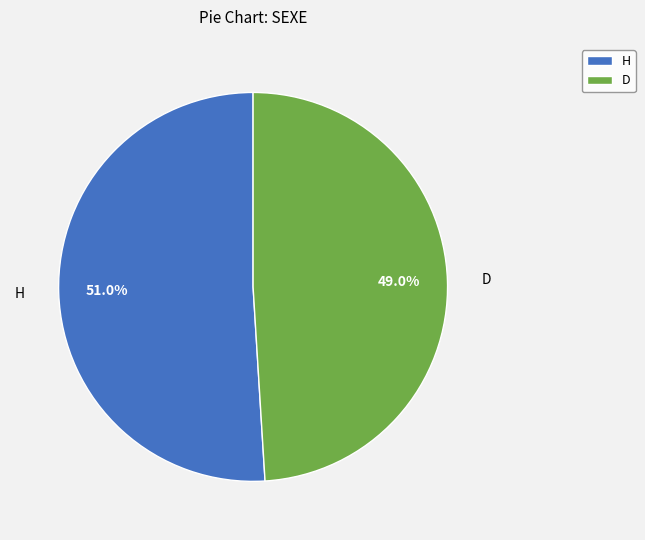

Does D represent more than half of the total?

No